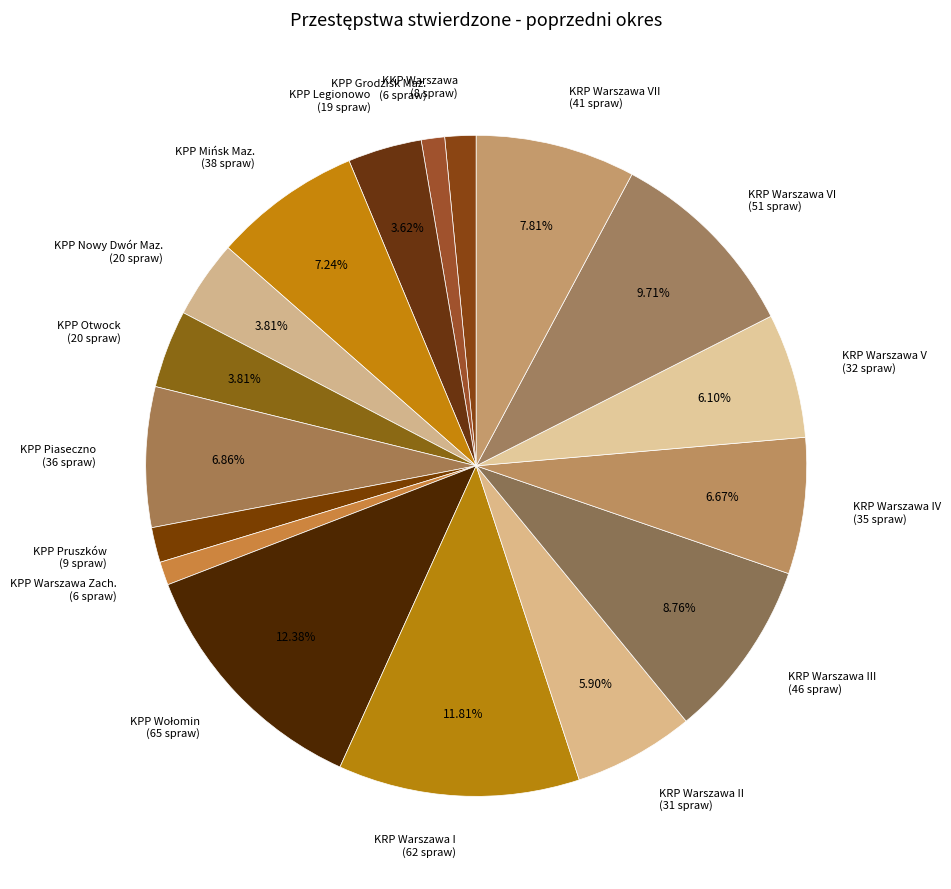

Between KKP Warszawa (8 spraw) and KRP Warszawa II (31 spraw), which is larger?

KRP Warszawa II (31 spraw)